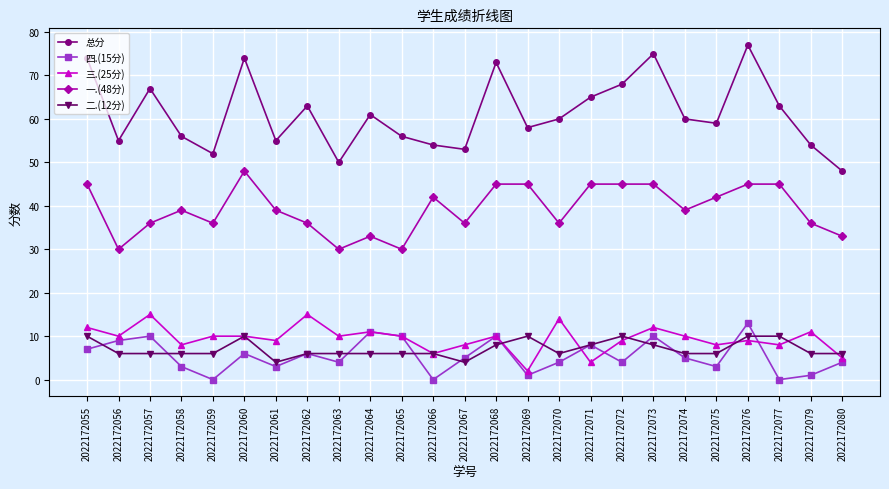

True or false: 四.(15分) and 三.(25分) cross at least once.

True